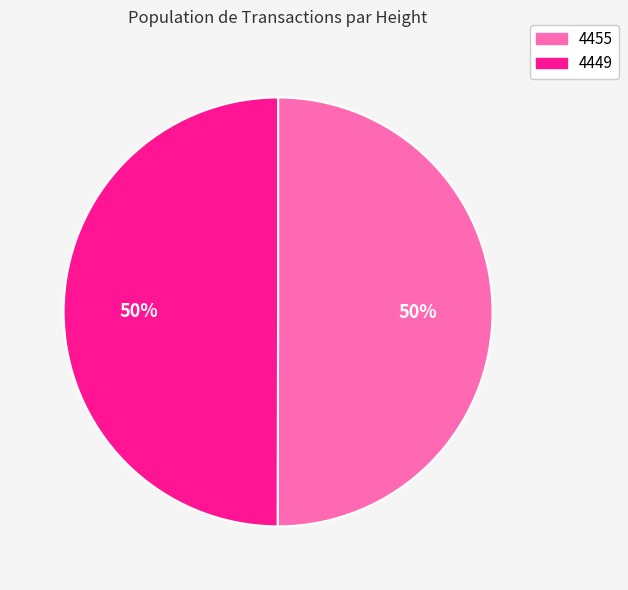

What is the ratio of the value at 4449 to the value at 4455?

1.0